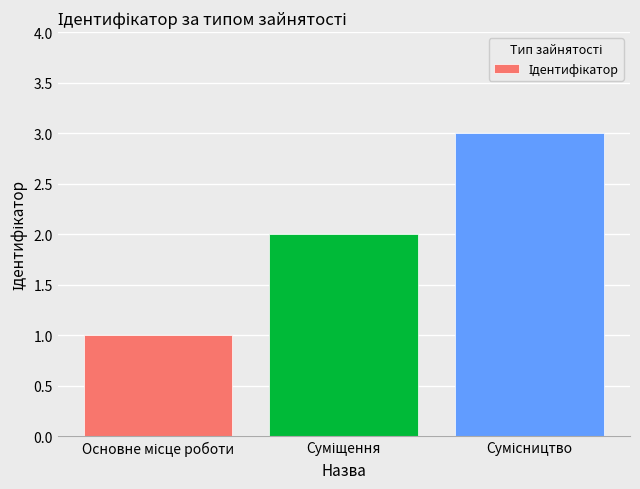

What is the greatest value displayed?

3